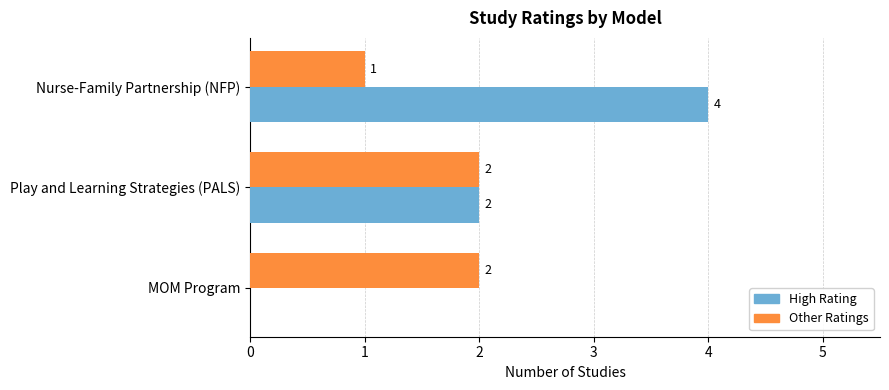

What is the sum of all High Rating values?

6